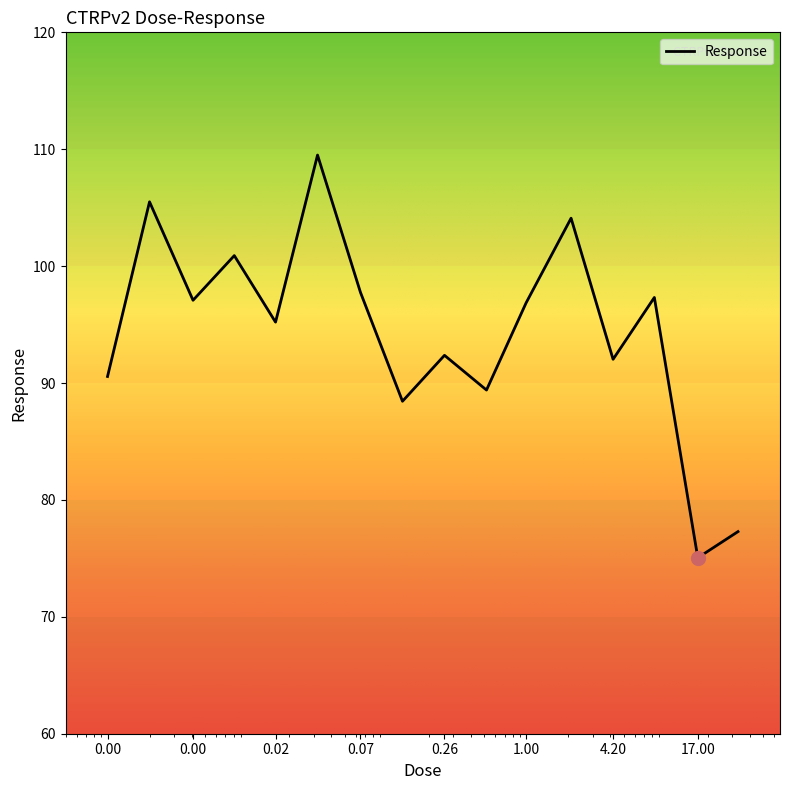

What is the average value?

94.3